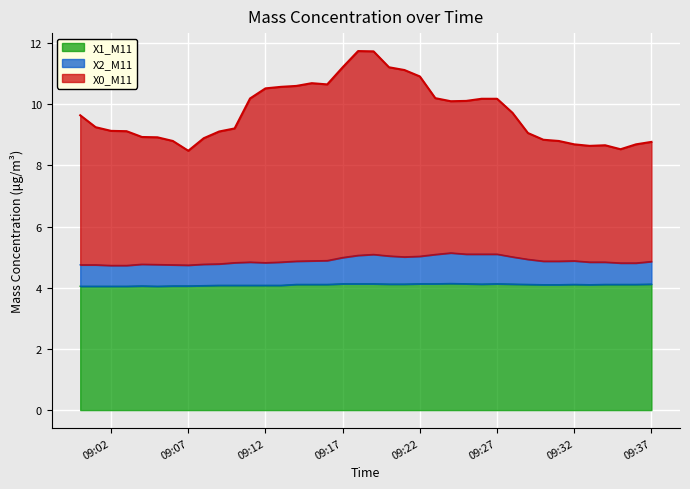

True or false: X0_M11 and X1_M11 cross at least once.

False